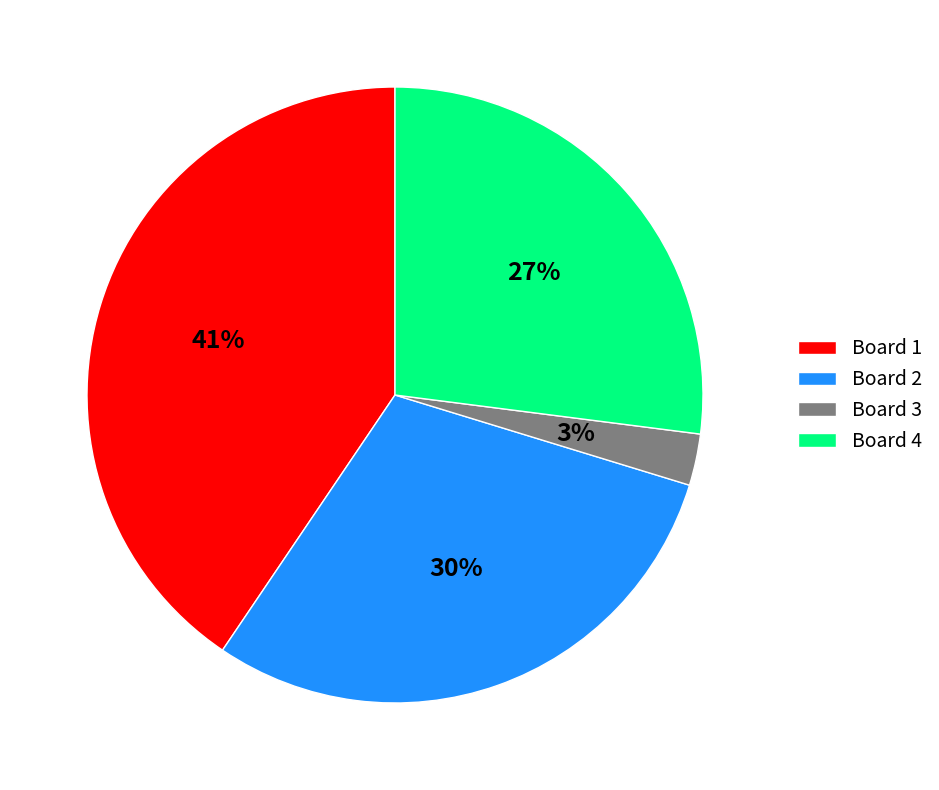

To the nearest percent, what portion does Board 4 represent?

27%